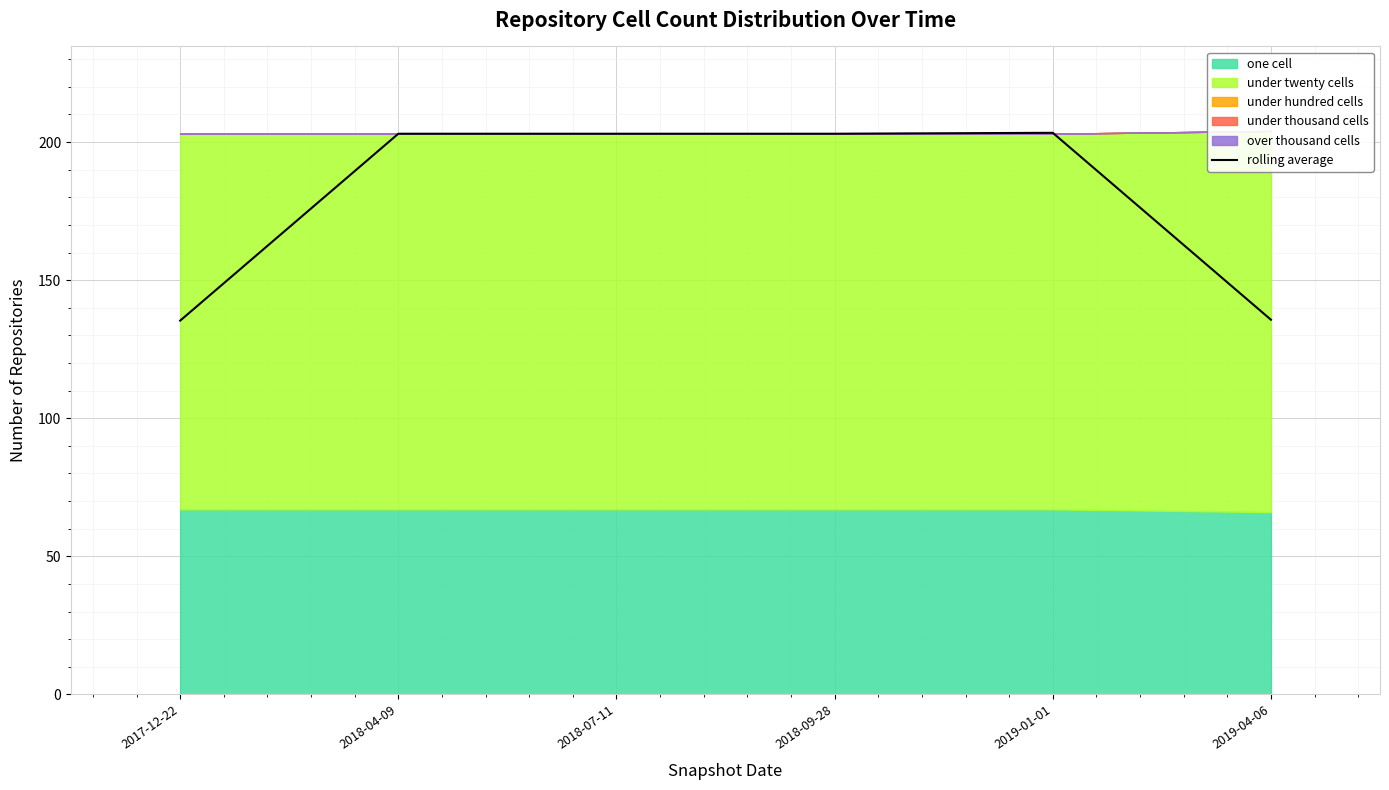

What is the label of the 2nd point from the right?

2019-01-01